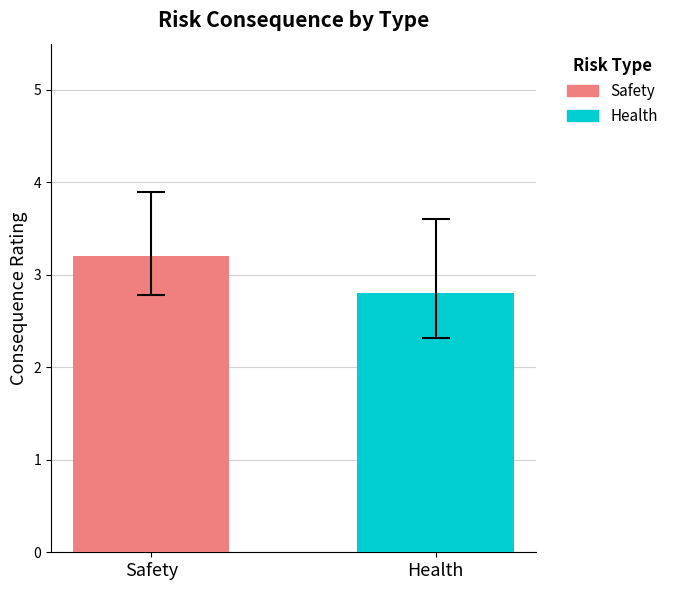

Which series has the widest spread of values?

Safety